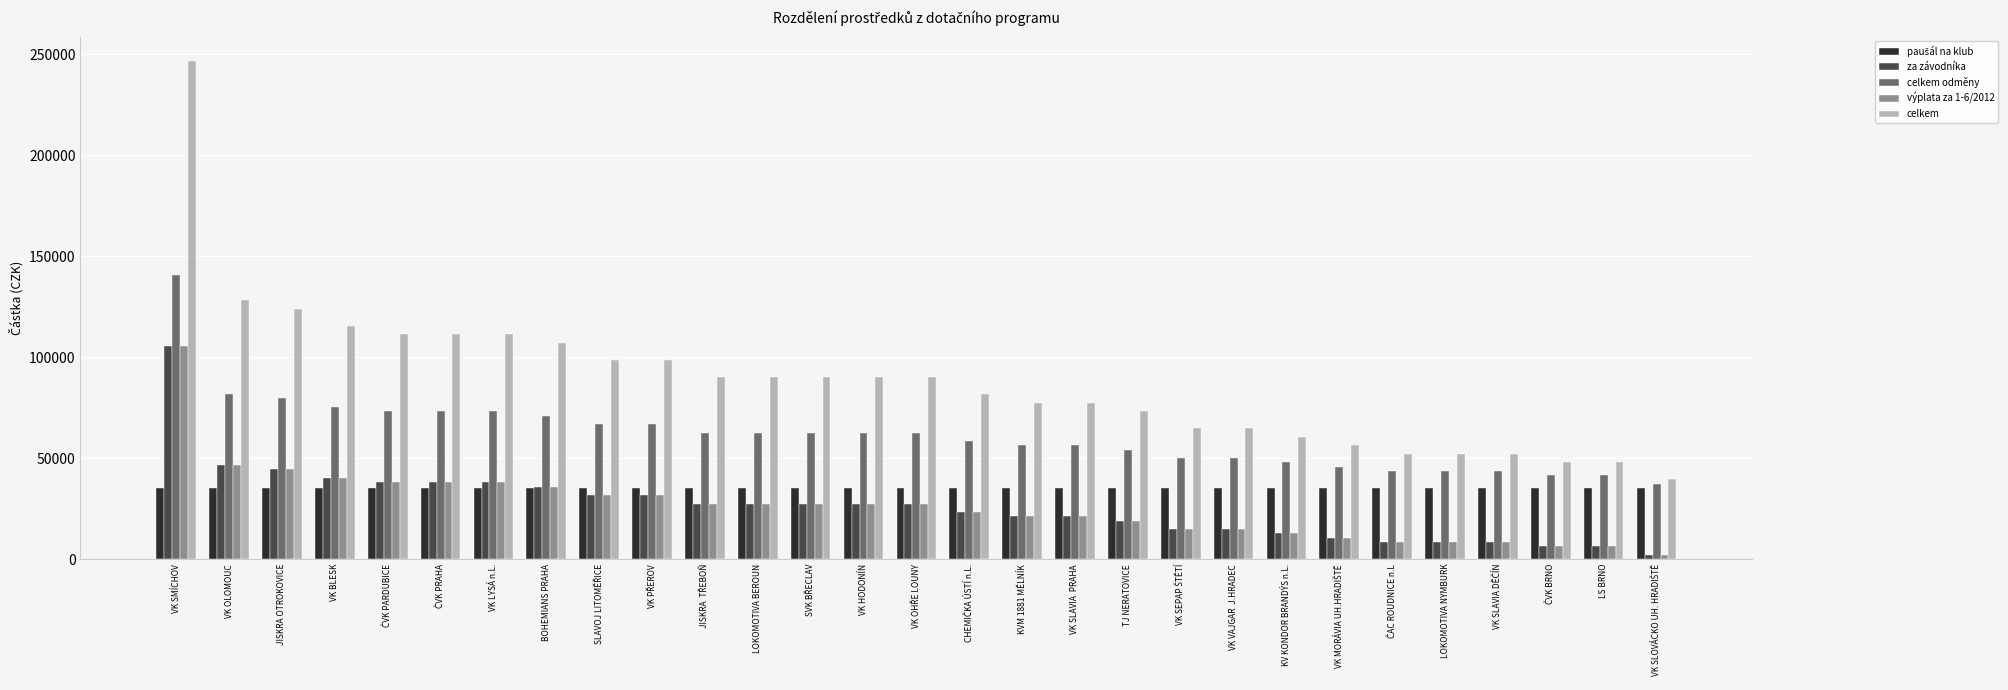

What is the sum of all celkem values?

2550000.0